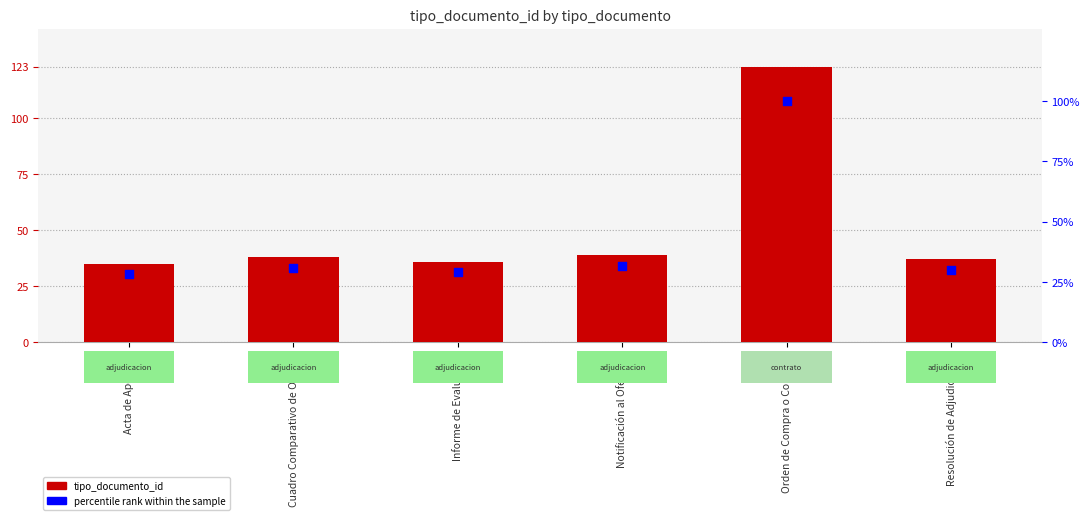

What are all the series names shown in the legend?

tipo_documento_id, percentile rank within the sample